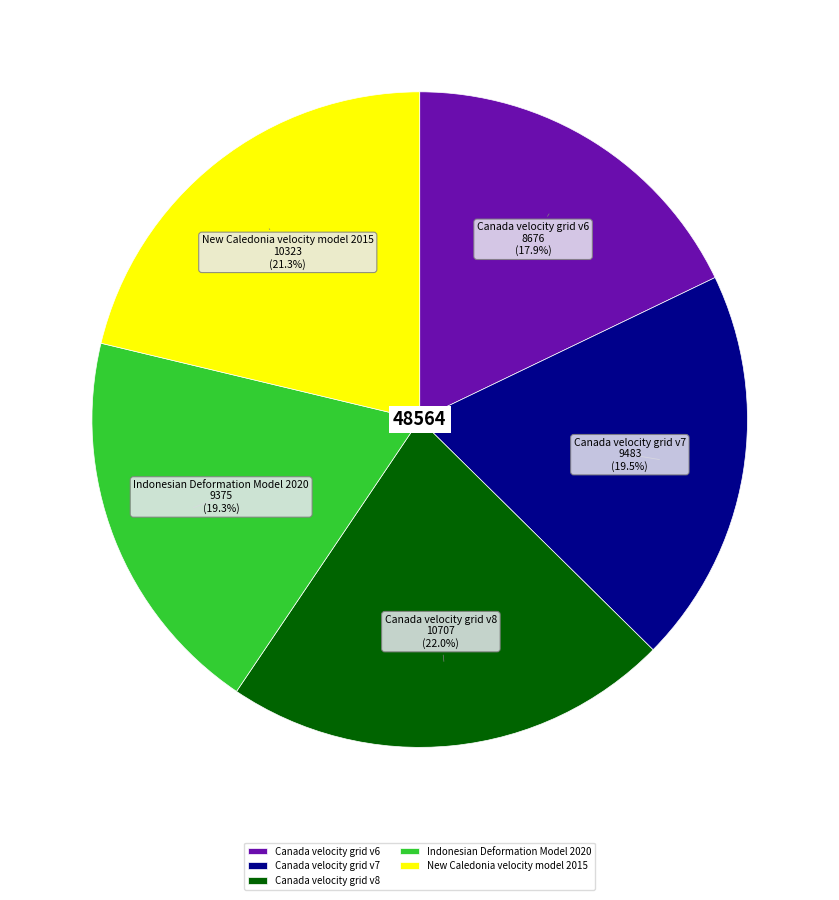

To the nearest percent, what portion does Indonesian Deformation Model 2020 represent?

19%